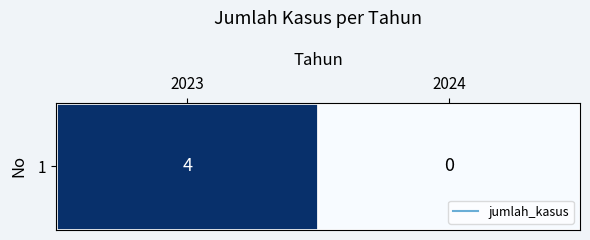

True or false: the data shows 2 at 2024.

False